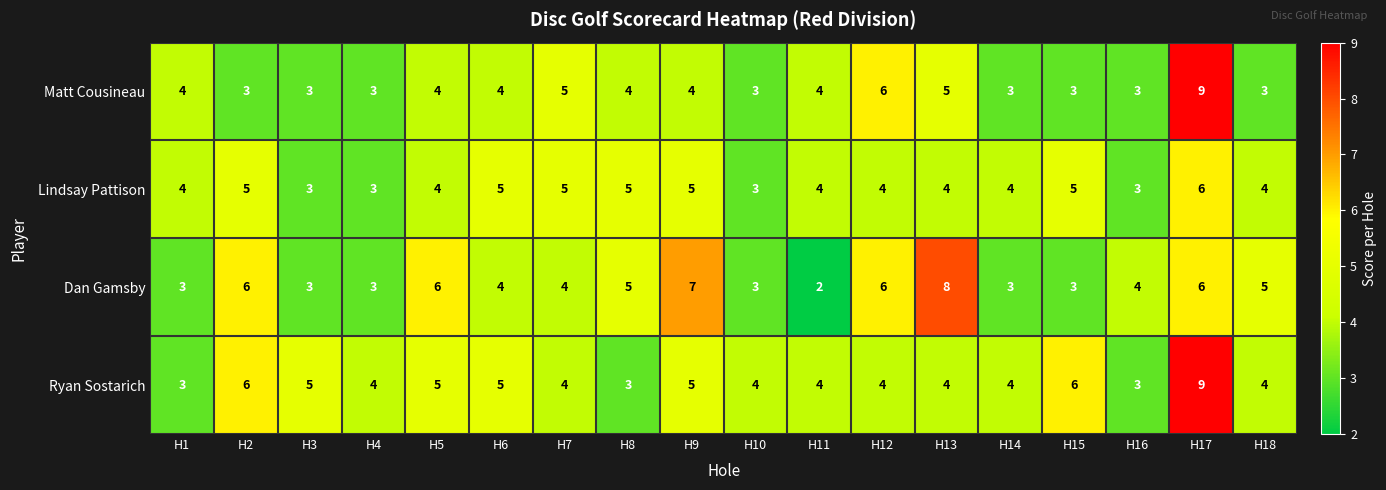

At which label does Lindsay Pattison reach its peak?

H17